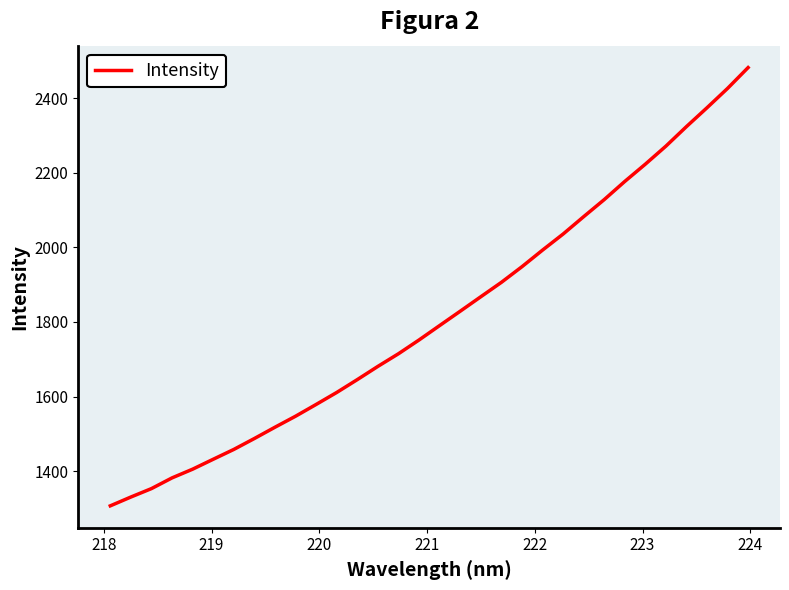

What is the difference between the maximum and minimum values?

1175.1